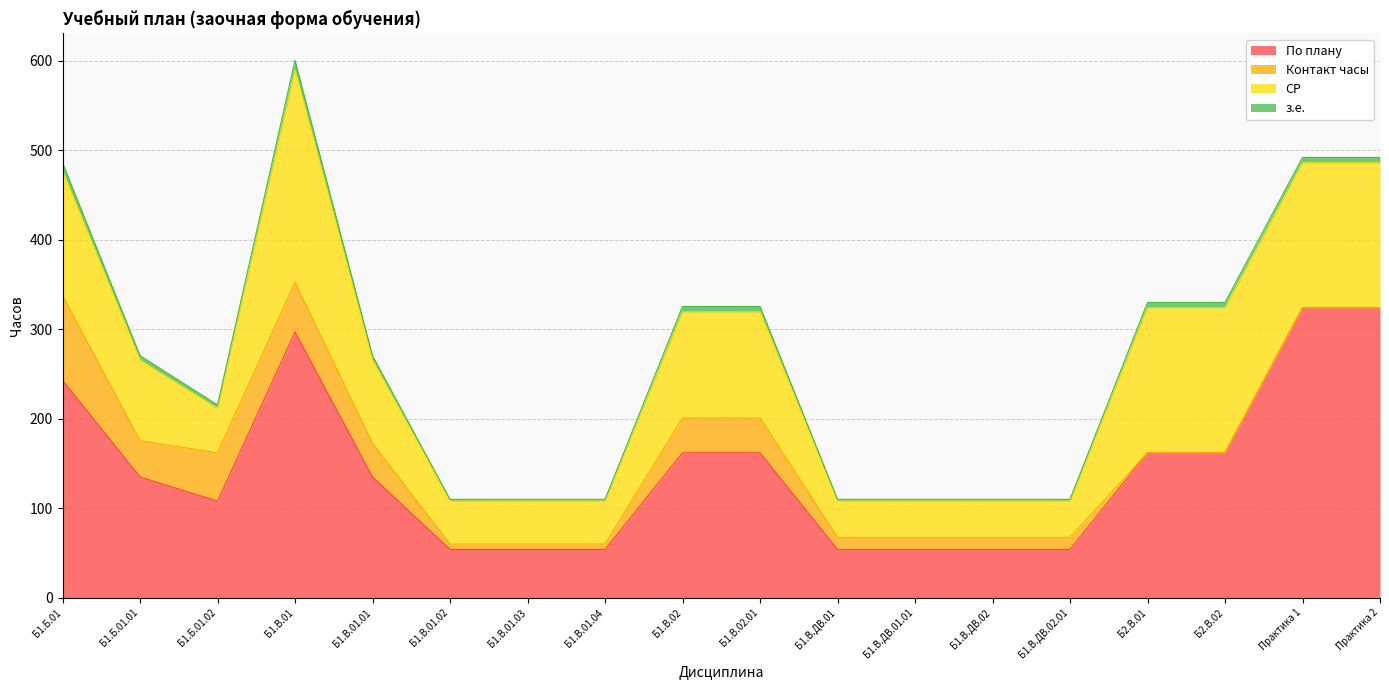

Rank the categories by Контакт часы value from highest to lowest.

Б1.Б.01, Б1.В.01, Б1.Б.01.02, Б1.Б.01.01, Б1.В.02, Б1.В.02.01, Б1.В.01.01, Б1.В.ДВ.01, Б1.В.ДВ.01.01, Б1.В.ДВ.02, Б1.В.ДВ.02.01, Б1.В.01.02, Б1.В.01.03, Б1.В.01.04, Б2.В.01, Б2.В.02, Практика 1, Практика 2